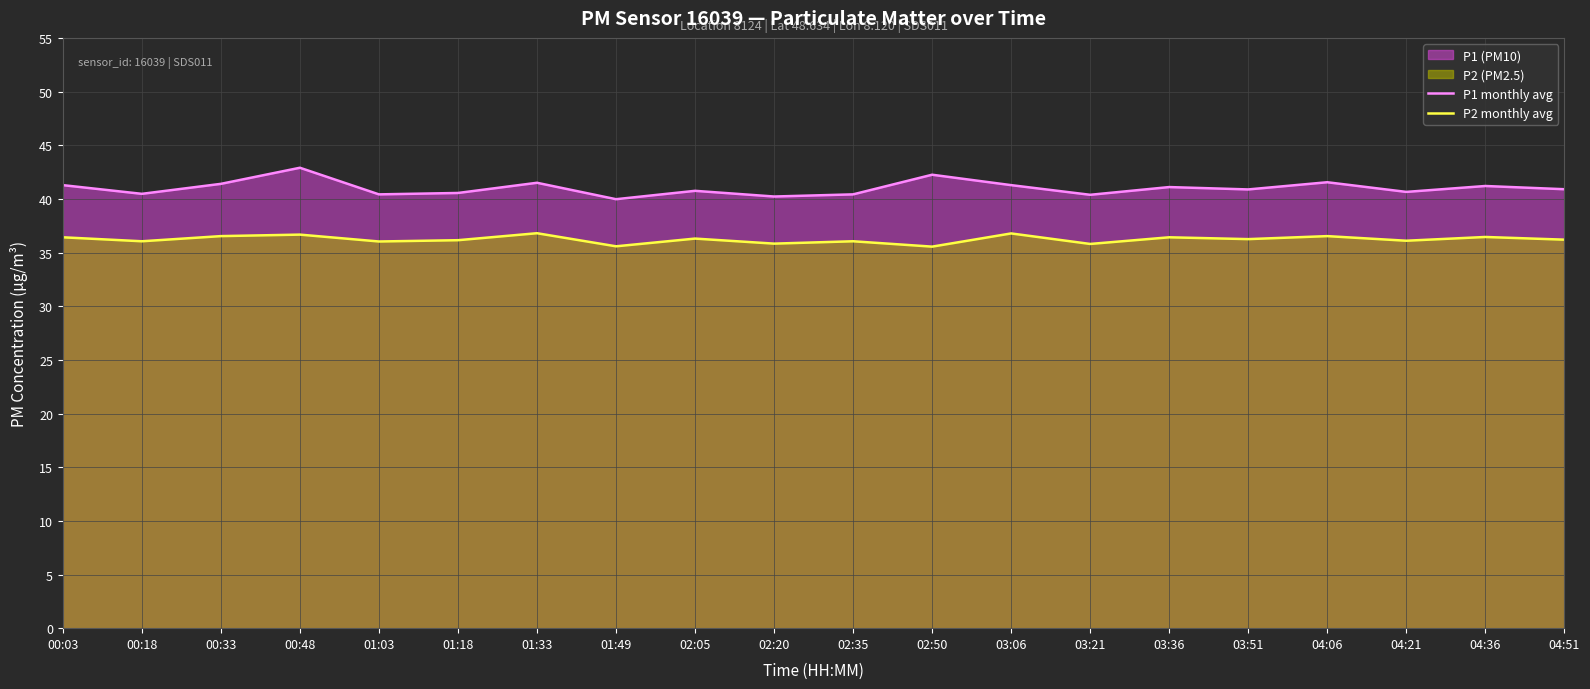

Between 00:48 and 01:33, which series saw the biggest shift?

P1 monthly avg